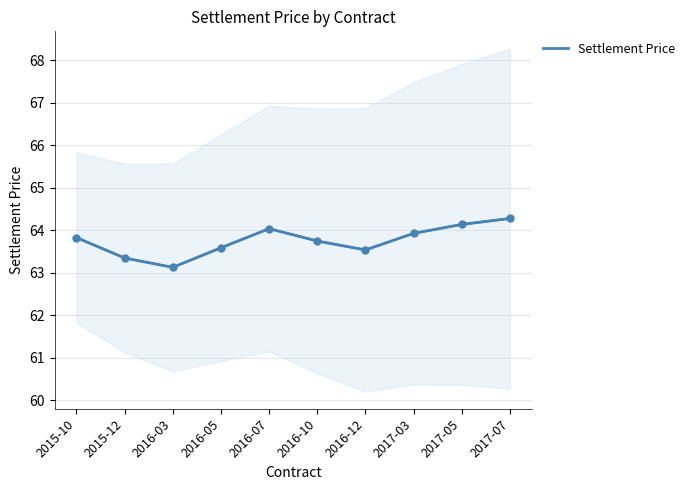

What is the change in value from 2016-07 to 2016-12?

-0.5